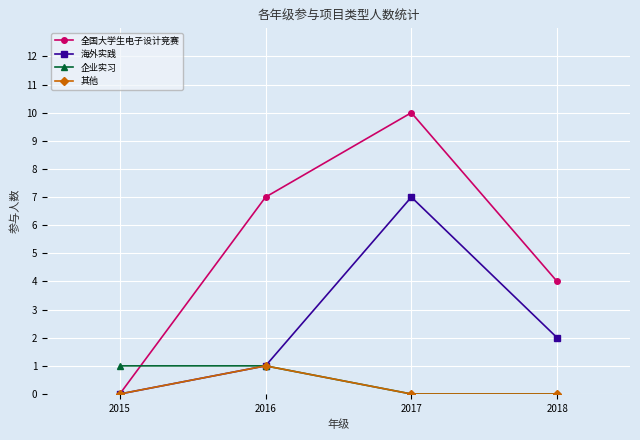

Is it true that 企业实习 equals -1 at 2018?

False